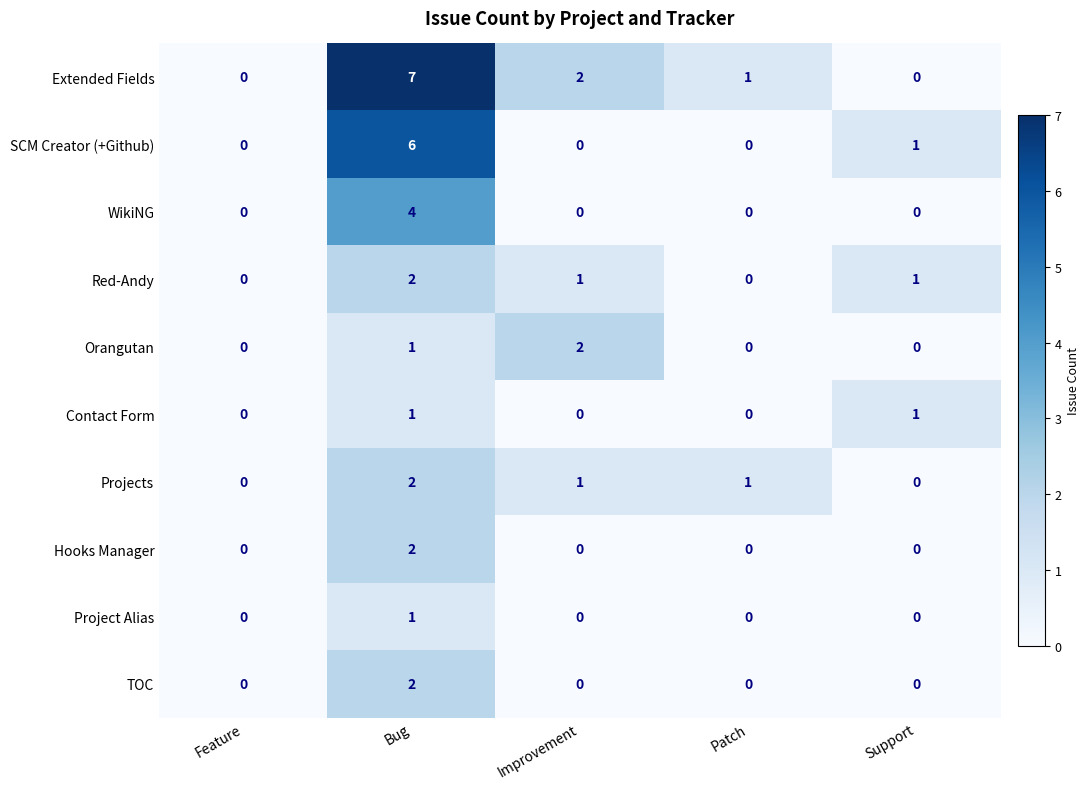

Which category has the highest value in the Orangutan series?

Improvement